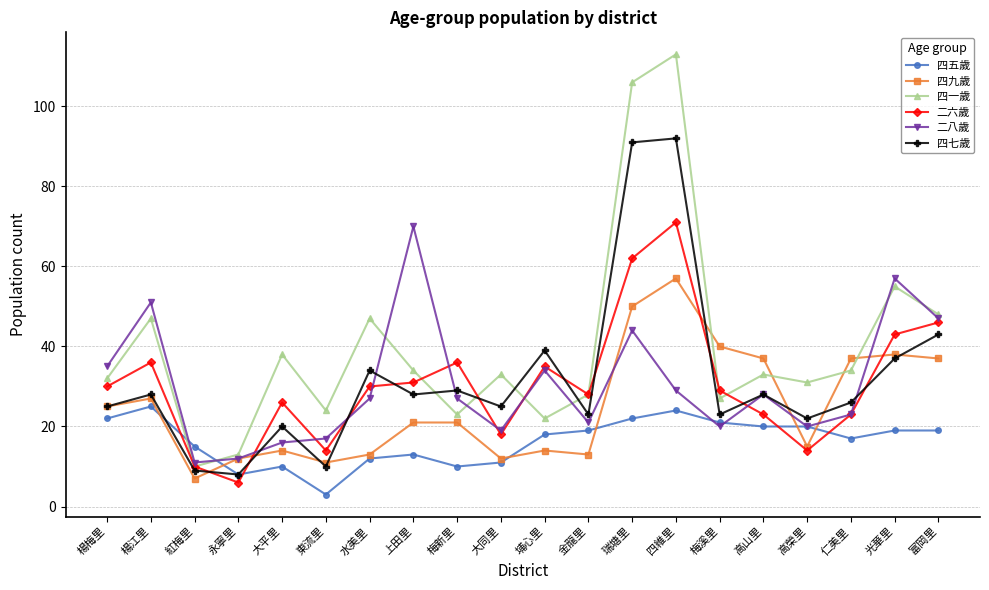

What is the approximate value of 二六歲 at 富岡里?

46